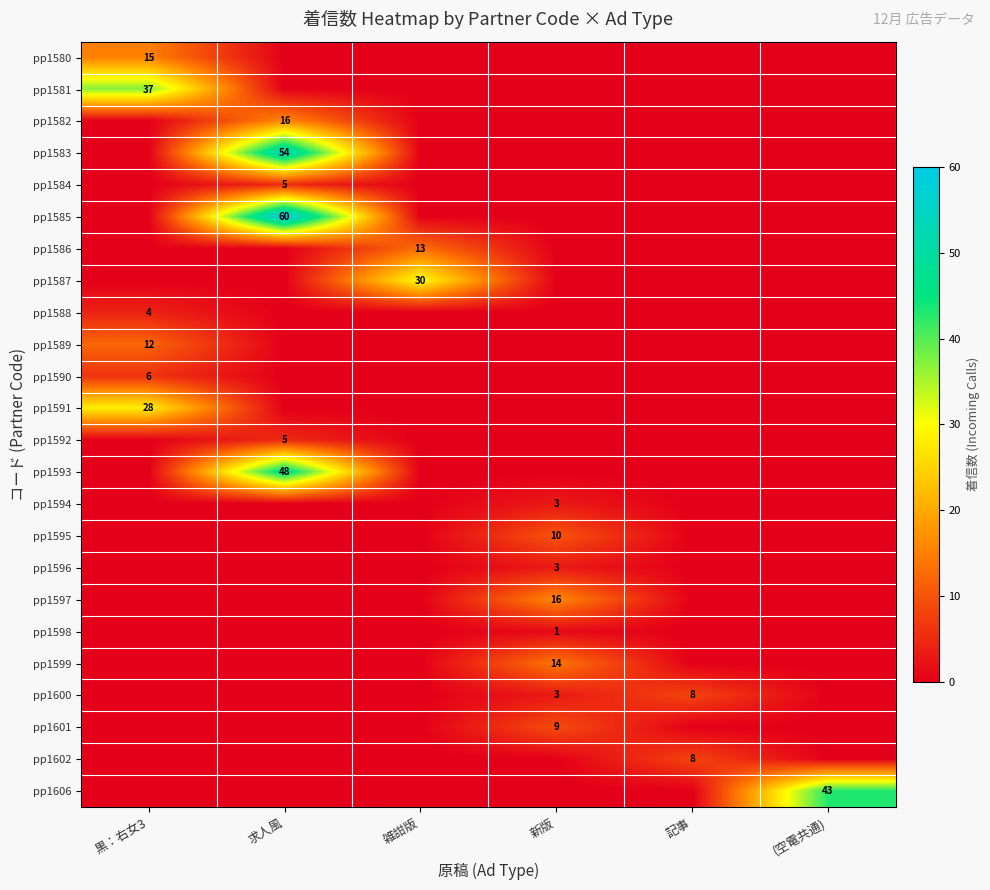

How many data points does each series have?

6